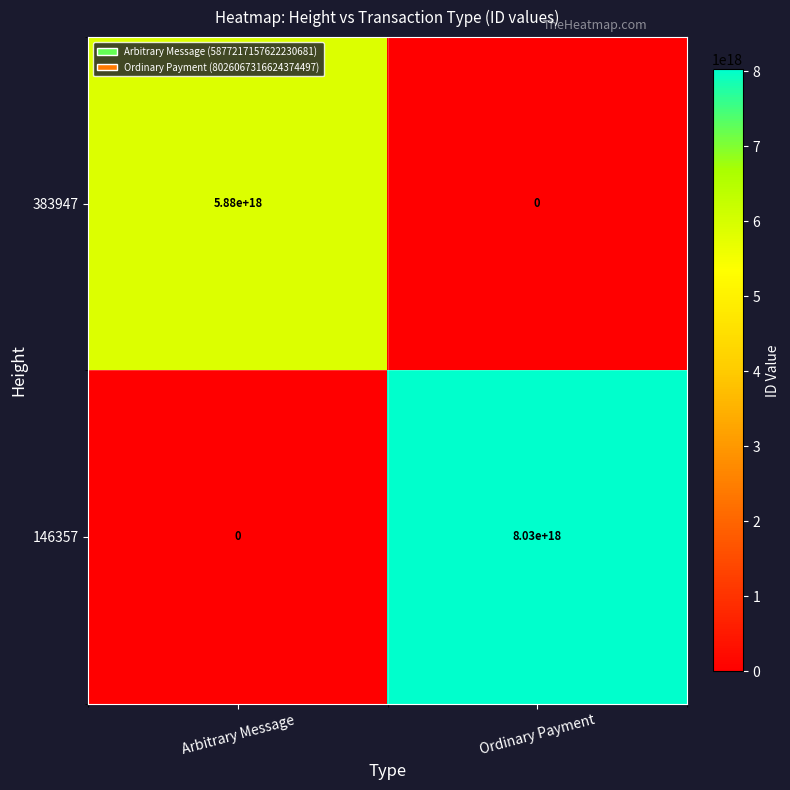

List the series in order of their overall mean, lowest first.

383947, 146357